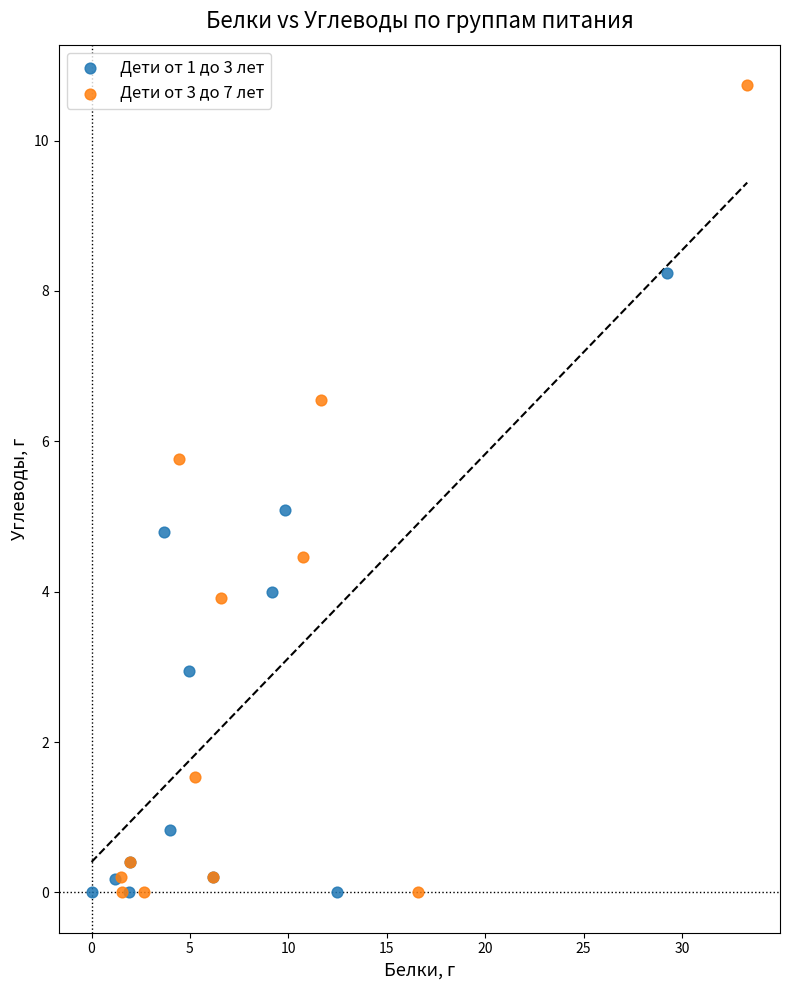

Which series has the widest spread of Y values?

Дети от 3 до 7 лет